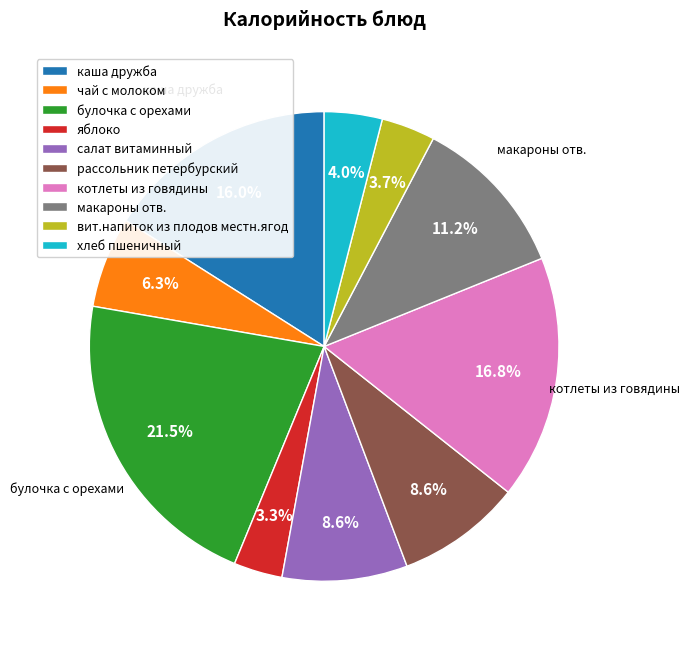

Is there a majority slice in this chart?

No